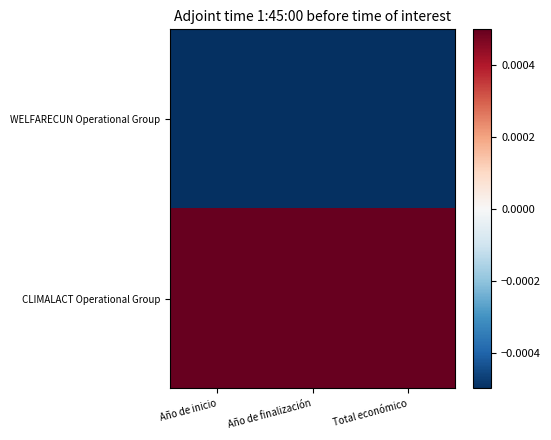

Reading left to right, what are all the values shown in this chart?

WELFARECUN Operational Group: Año de inicio=-0.0	Año de finalización=-0.0	Total económico=-0.0
CLIMALACT Operational Group: Año de inicio=0.0	Año de finalización=0.0	Total económico=0.0